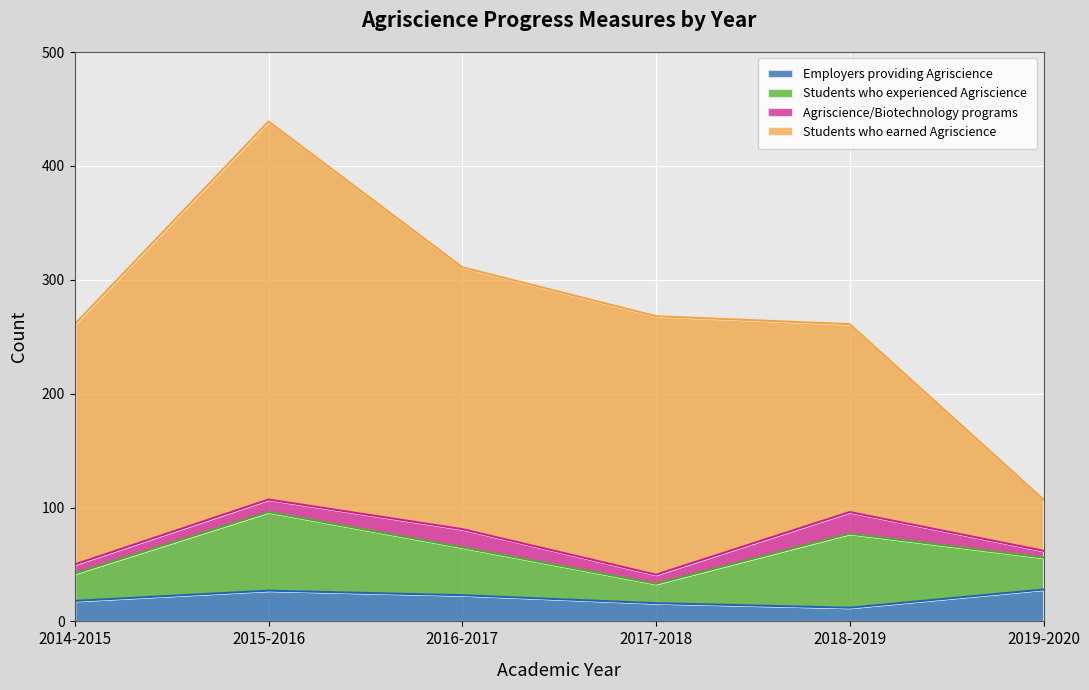

True or false: Employers providing Agriscience and Students who experienced Agriscience intersect in this chart.

False